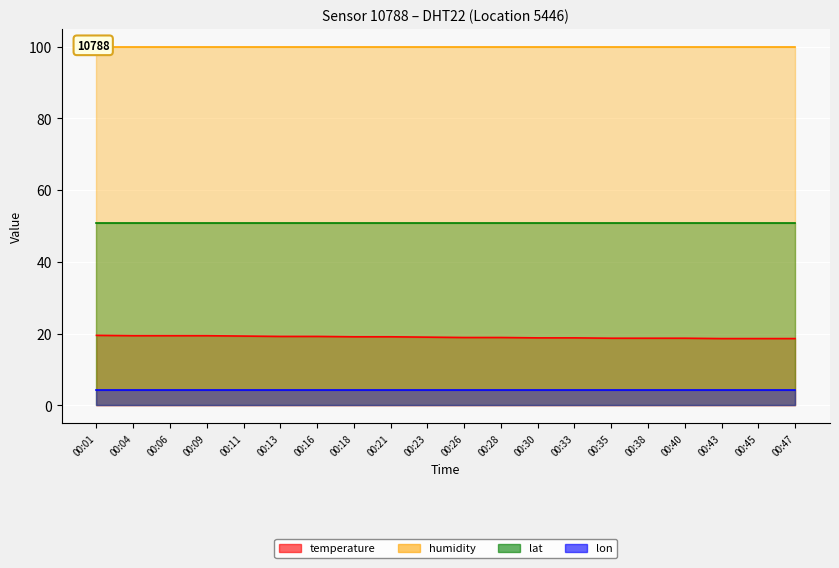

At which label is lon closest to 4?

00:01